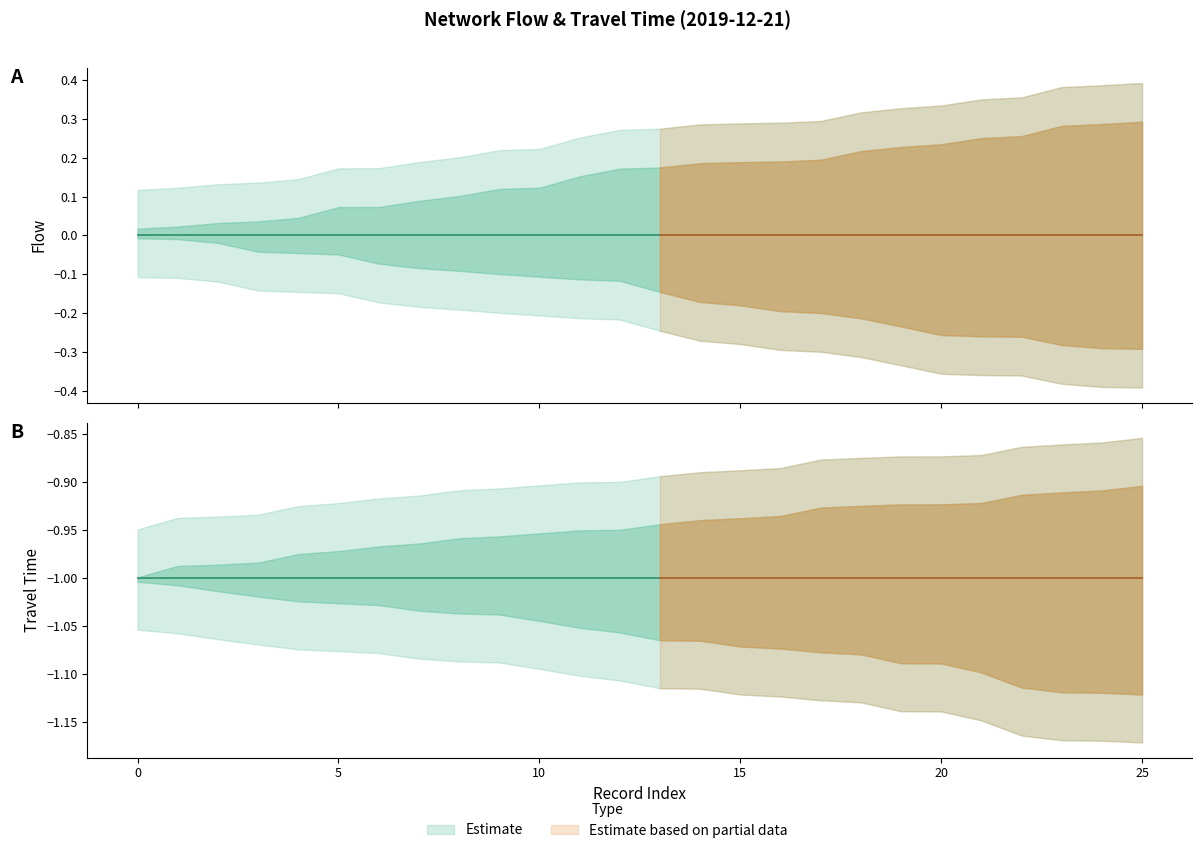

Rank the series by their average value, from lowest to highest.

travel_time, flow